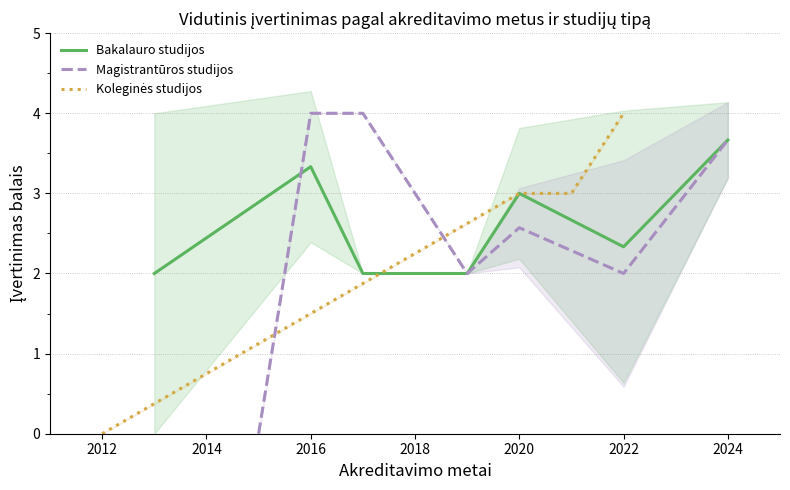

The Bakalauro studijos series shows 1.2 at 2020. True or false?

False